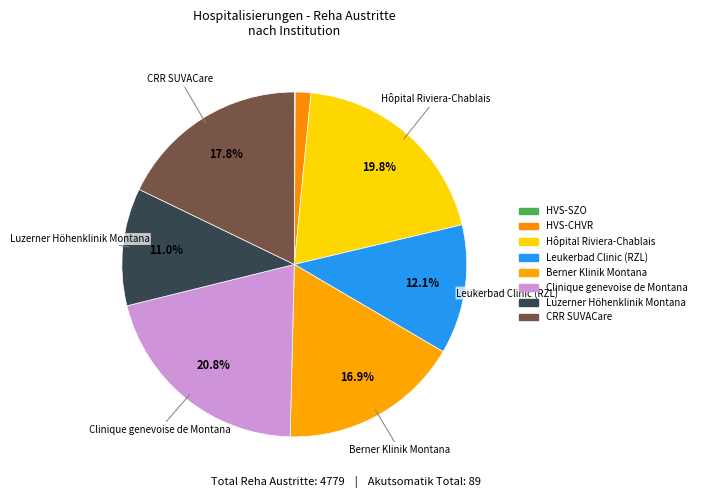

How many segments does this pie chart have?

8